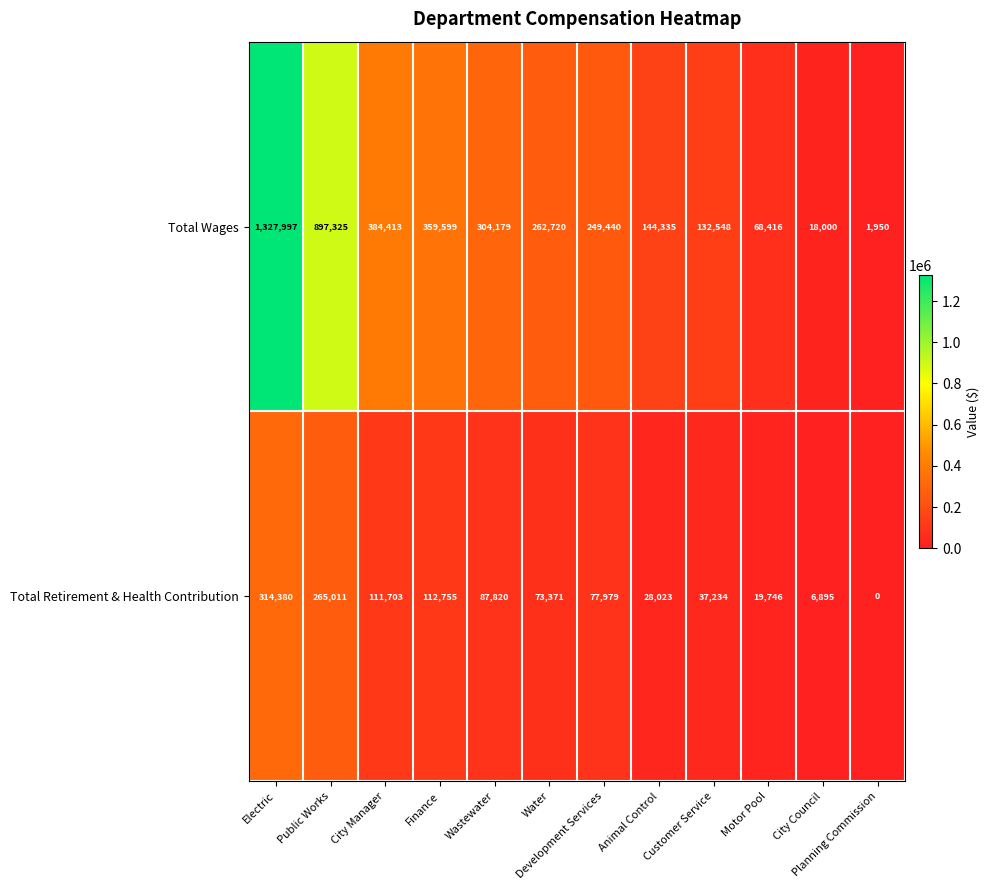

What is the spread (max minus min) of values at Water?

189349